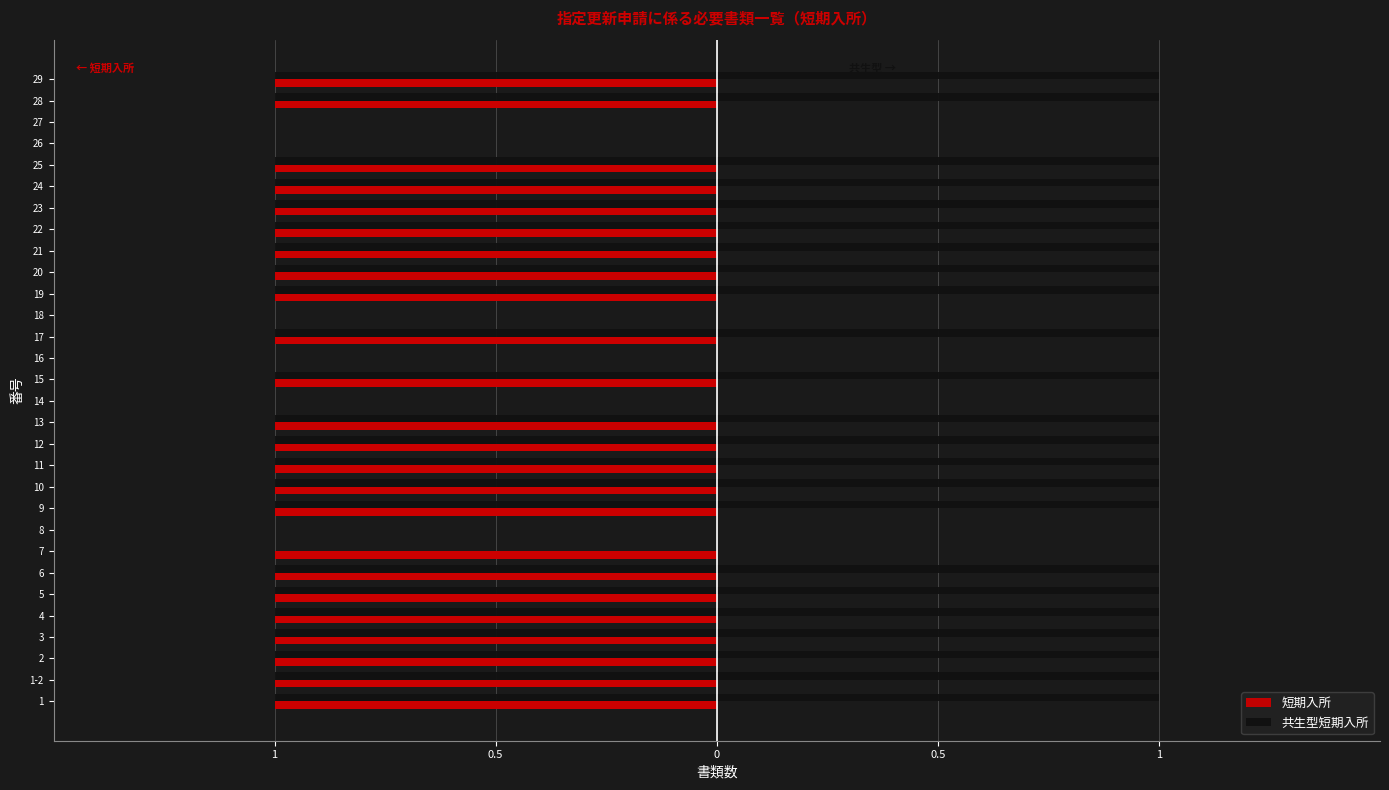

How many bars are there in each group?

2